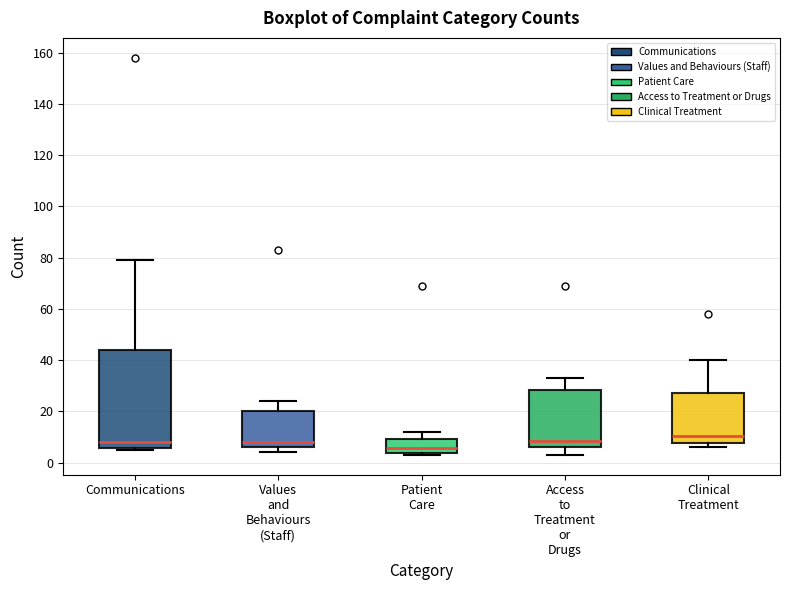

Comparing the boxes themselves (not the whiskers), which one is the tallest?

Communications